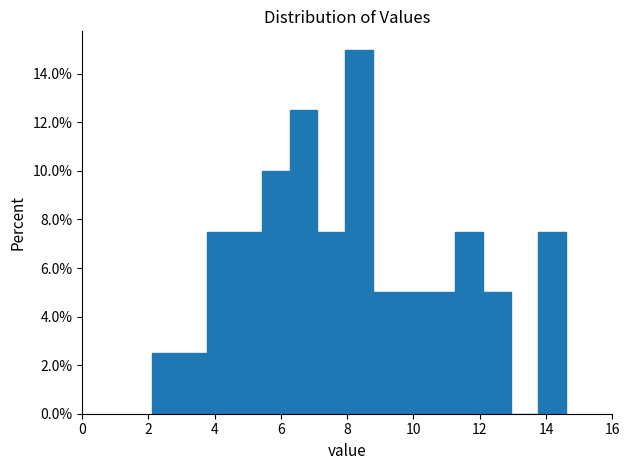

Over which range of the x-axis is the bar tallest?

8.0 to 8.8